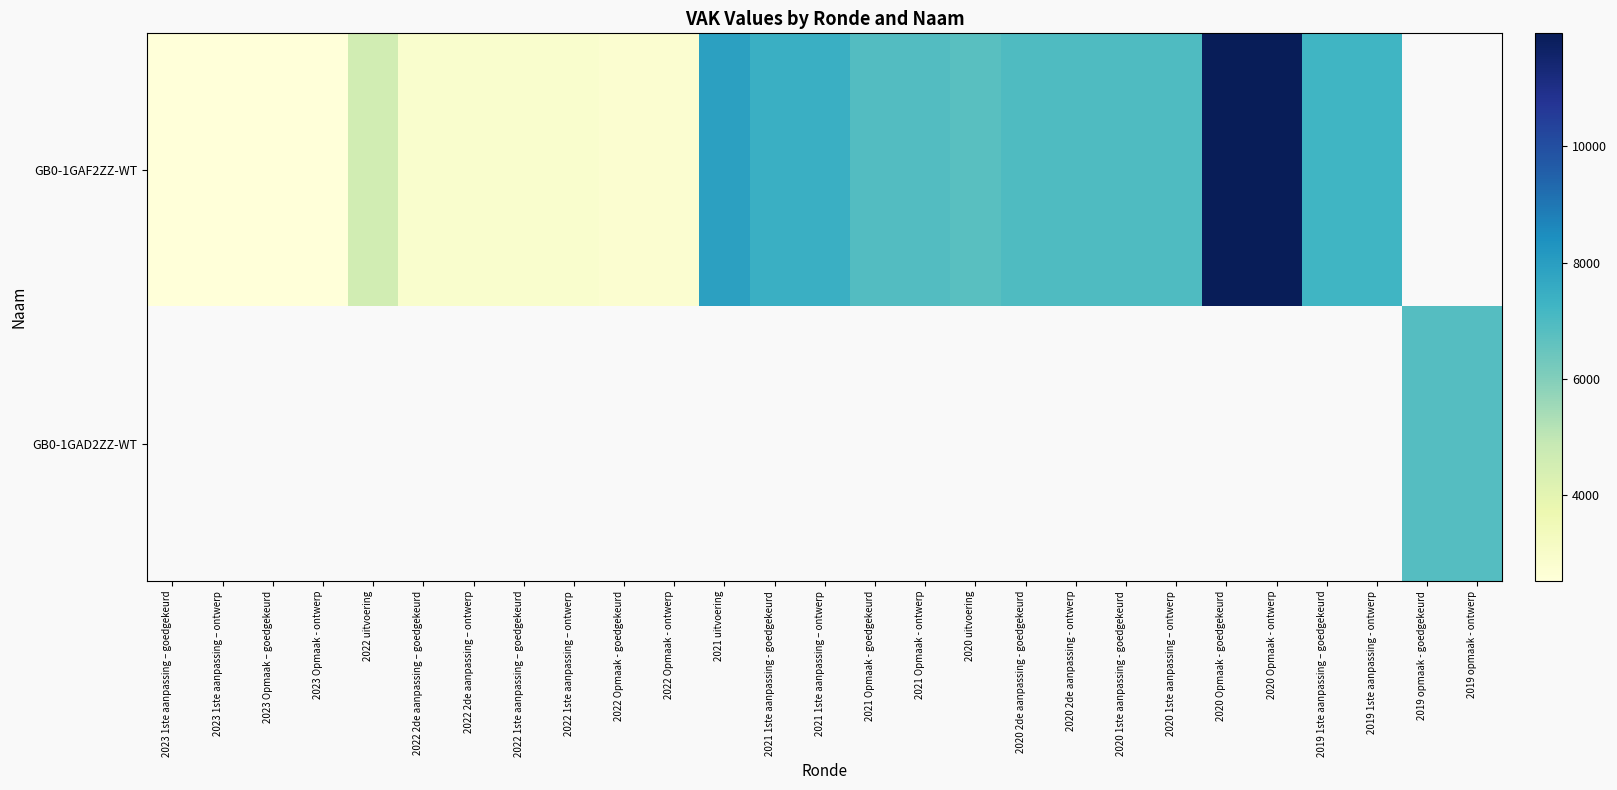

The value of GB0-1GAF2ZZ-WT at 2022 uitvoering is 2384.8. True or false?

False